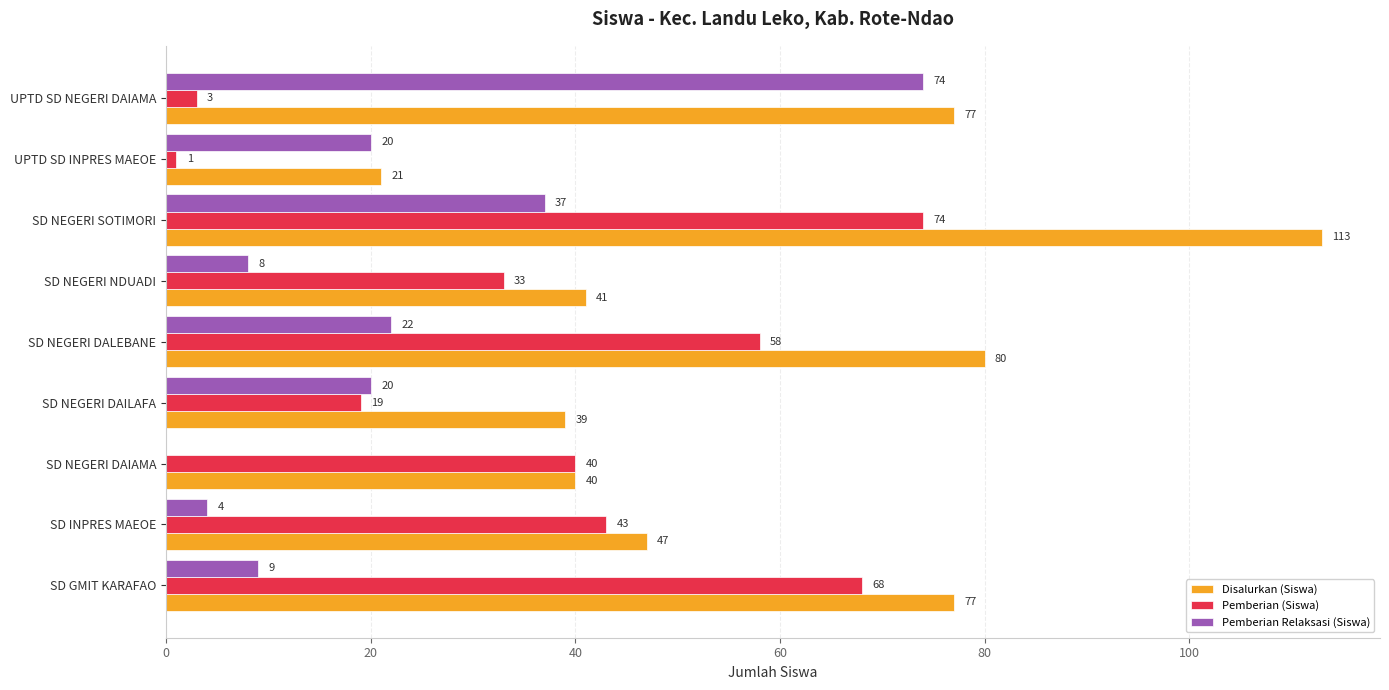

The Pemberian Relaksasi (Siswa) series shows 20 at SD NEGERI DAILAFA. True or false?

True